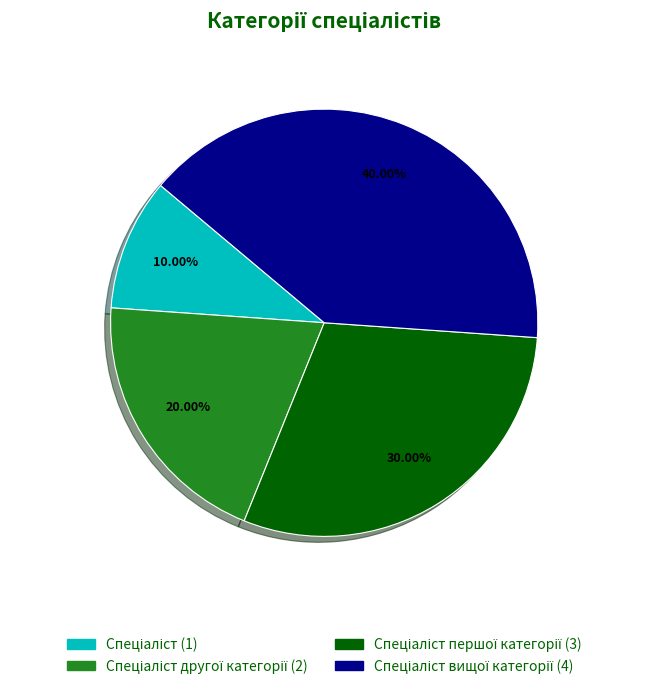

Does any single category account for the majority?

No